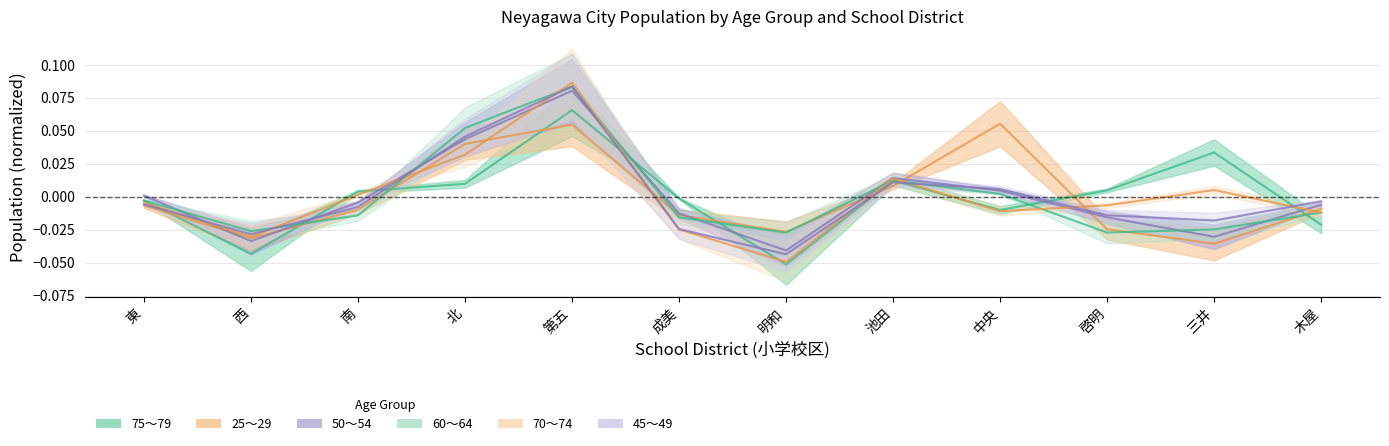

Which series has the largest total across all categories?

50～54